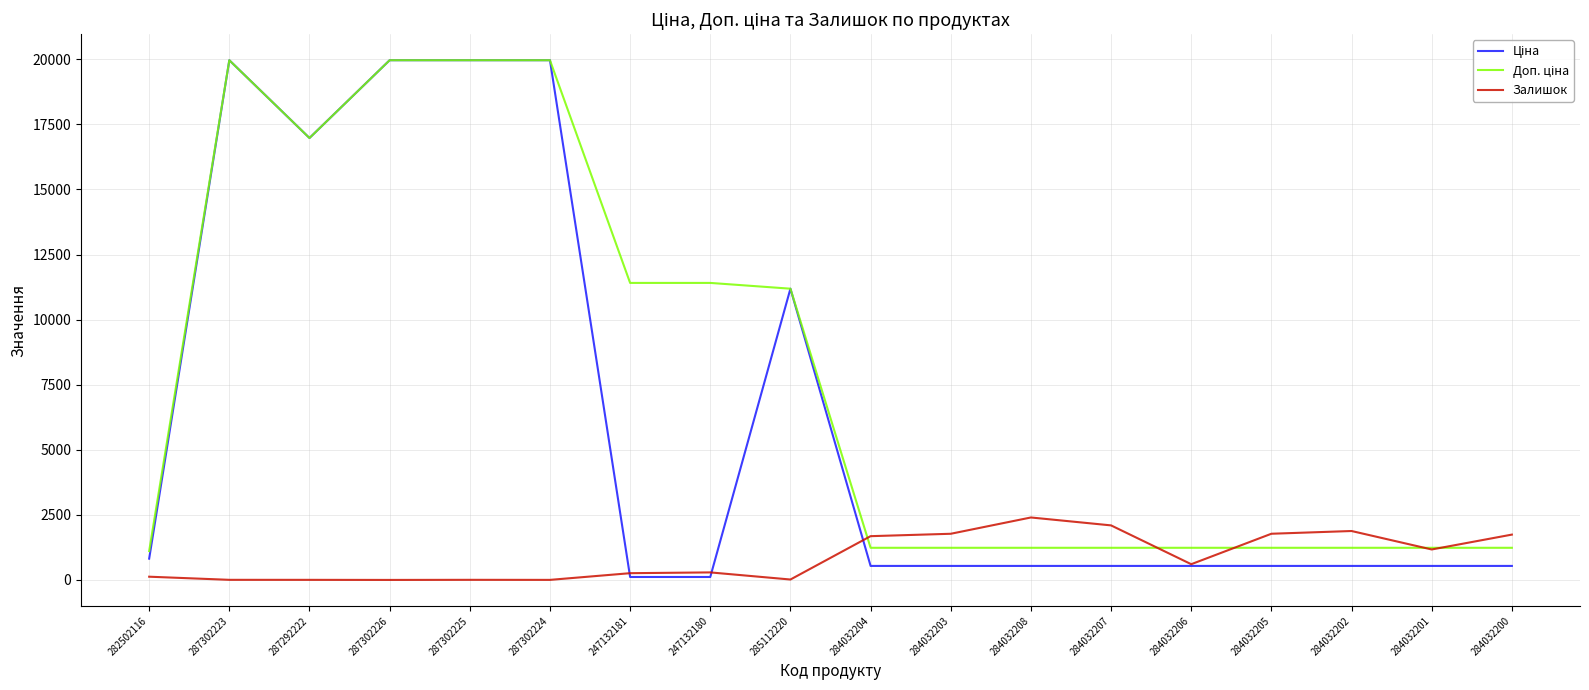

The Залишок series shows 2903.0 at 284032205. True or false?

False